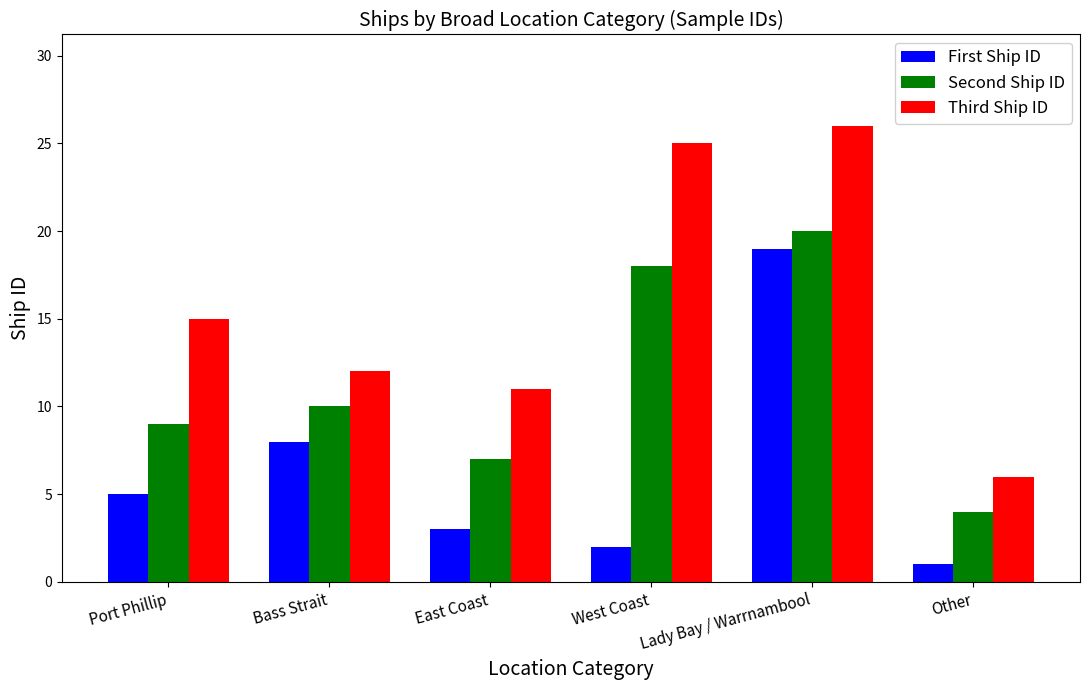

How many series are shown in this chart?

3